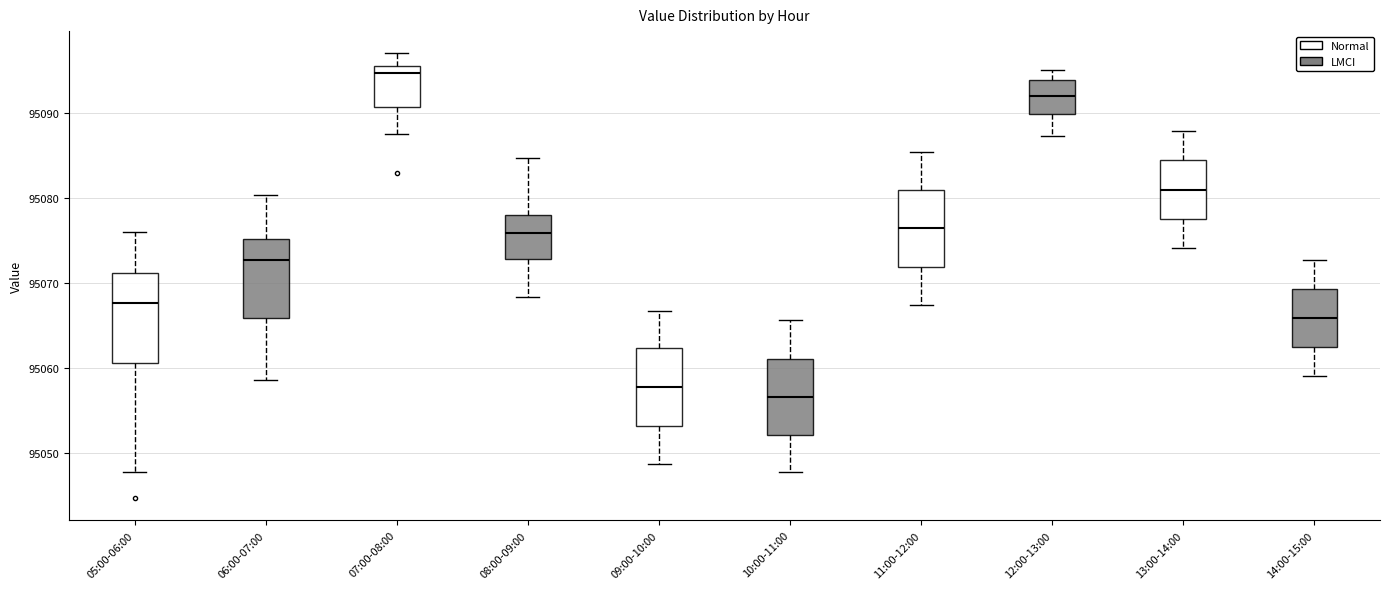

Which box's median line is the highest?

07:00-08:00